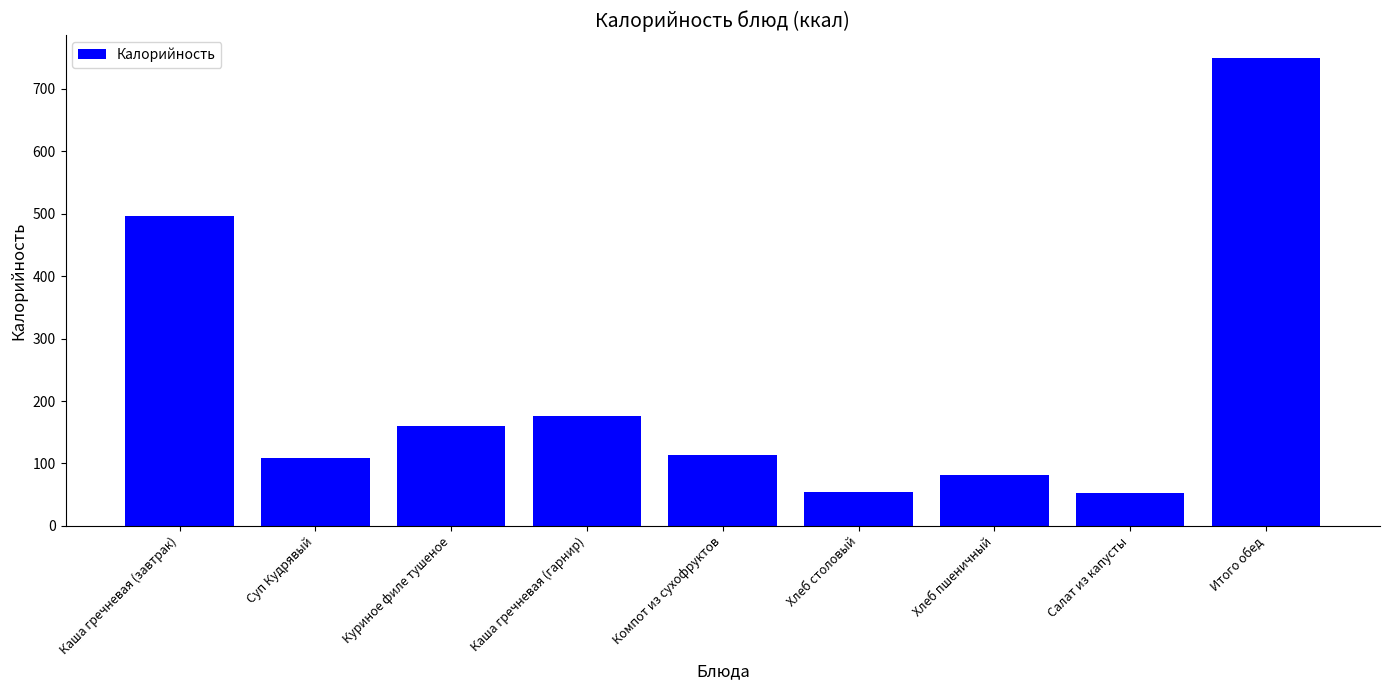

Approximately how many times larger is the value at Куриное филе тушеное compared to Компот из сухофруктов?

1.4